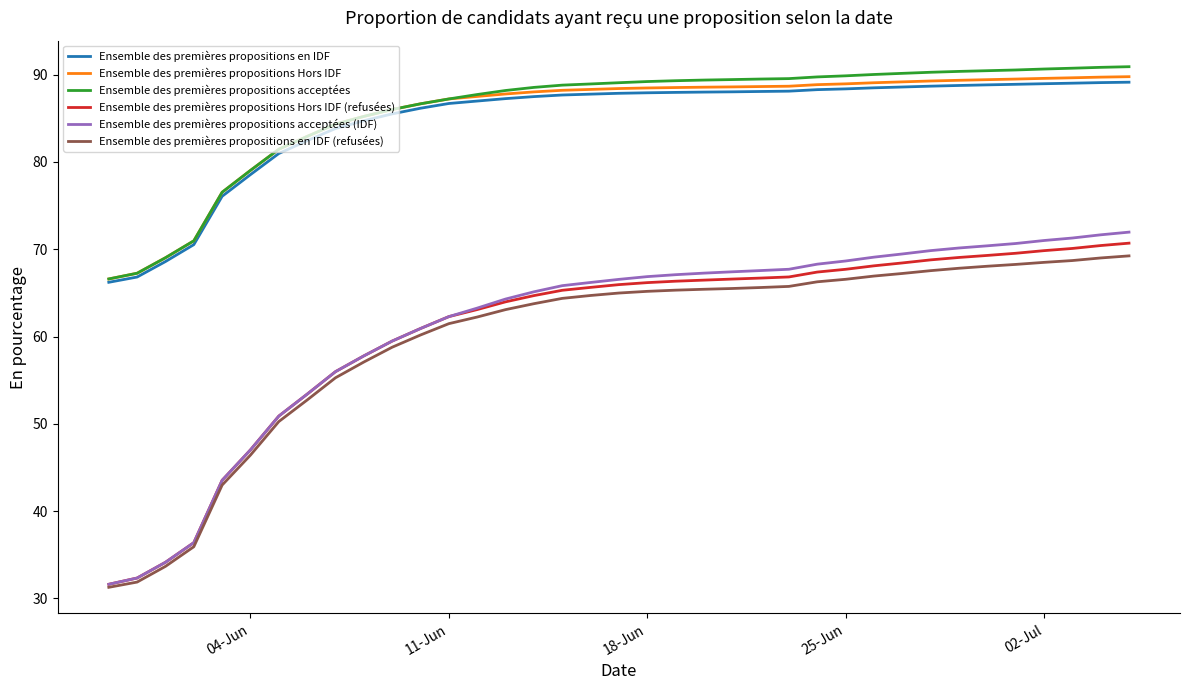

What is the maximum value for Ensemble des premières propositions Hors IDF?

89.8